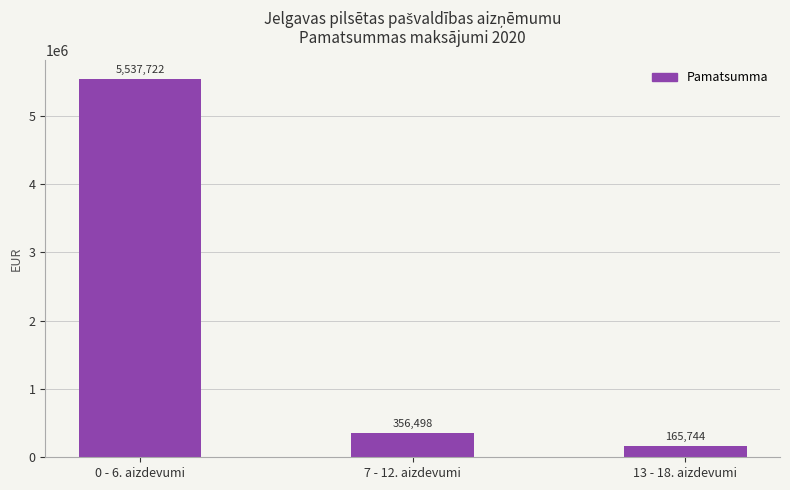

Are the bars horizontal?

No